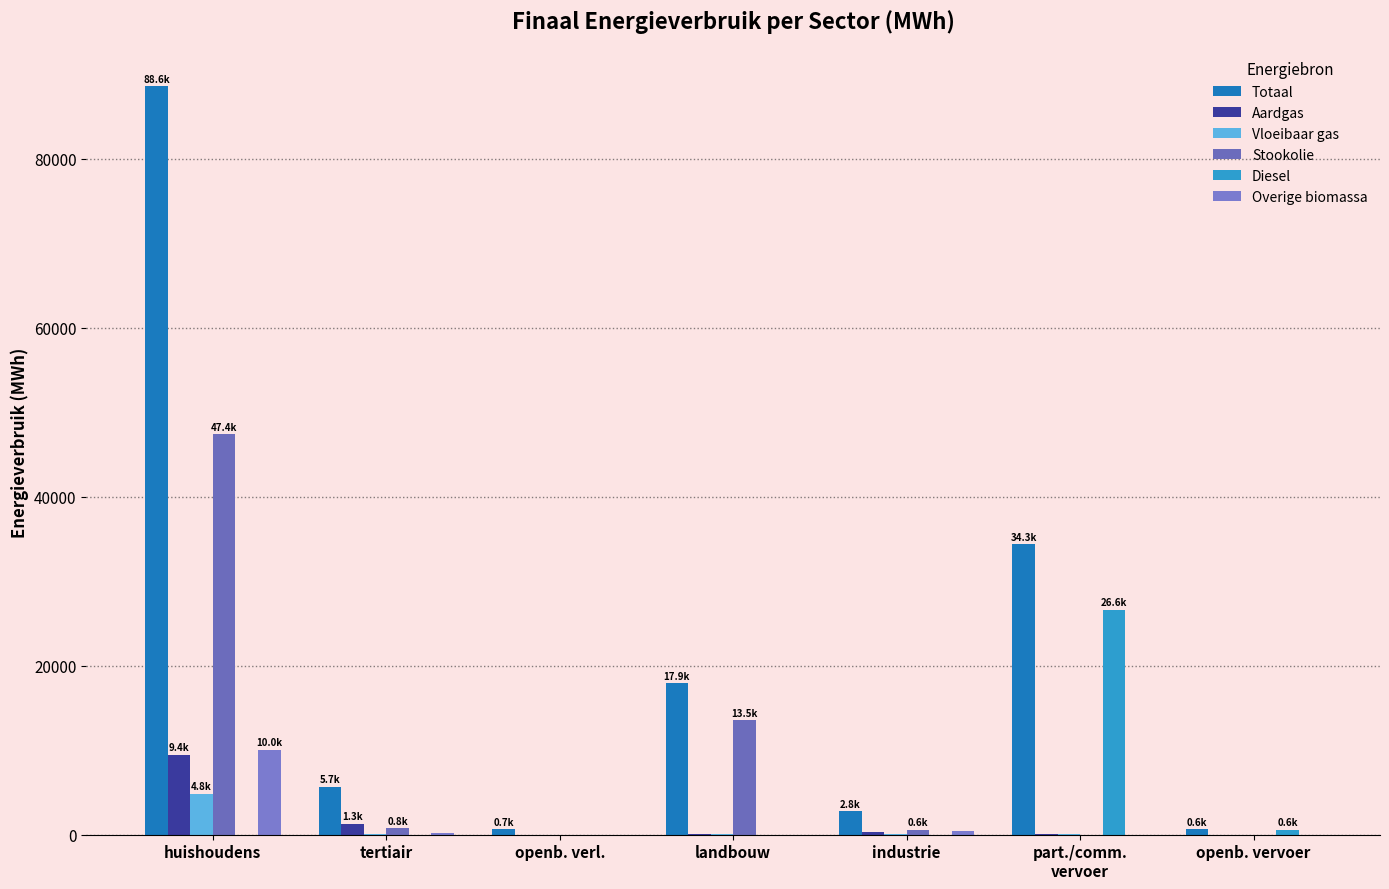

The Totaal series shows 614.3 at openb. vervoer. True or false?

True